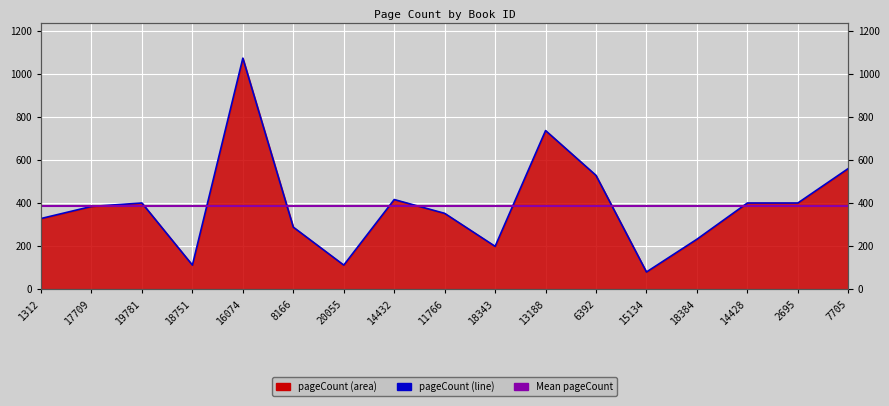

What is the label of the 9th point from the right?

11766